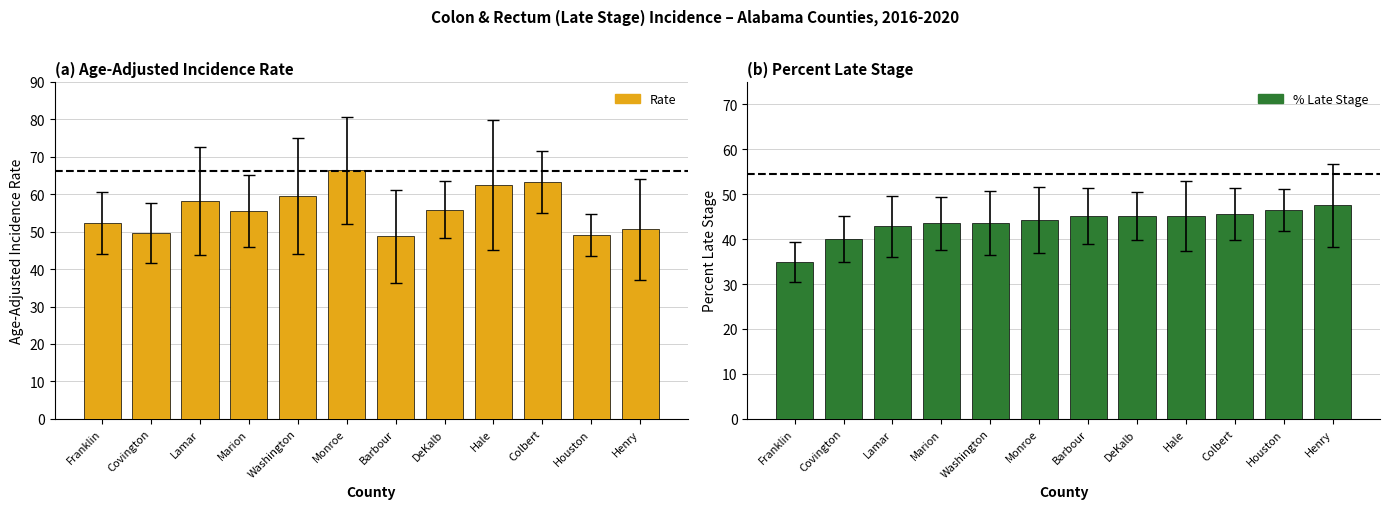

How many bars are there in total?

24